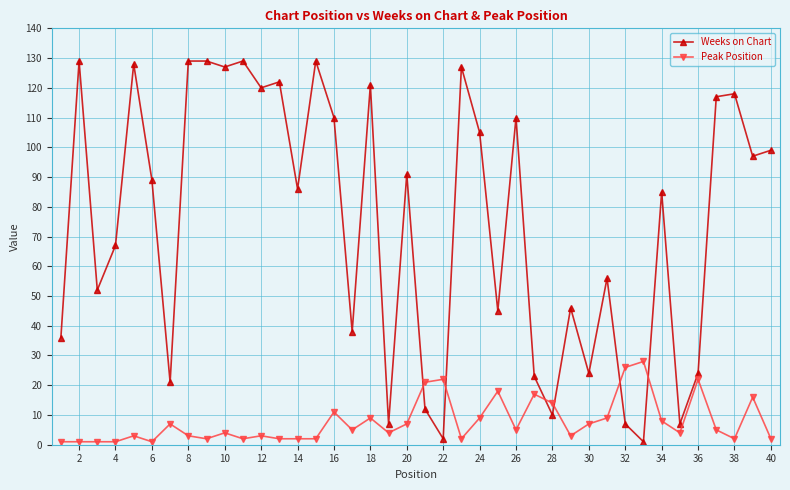

True or false: Peak Position has more than 2 interior local peaks.

True